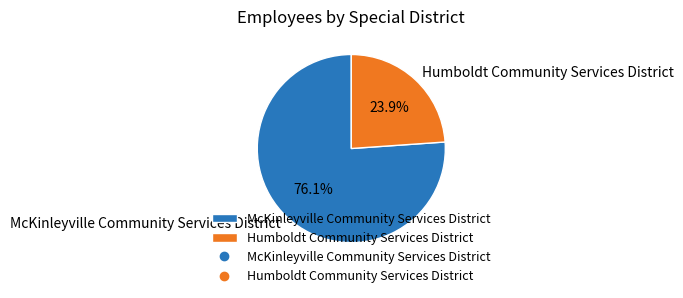

To the nearest percent, what is the difference between the Humboldt Community Services District and McKinleyville Community Services District slice percentages?

52%